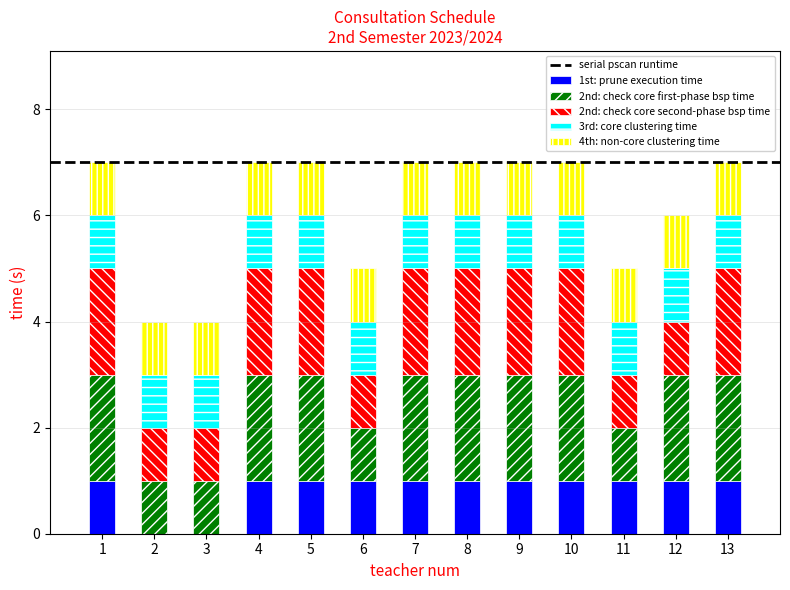

The 1st: prune execution time series shows 0 at 13. True or false?

False